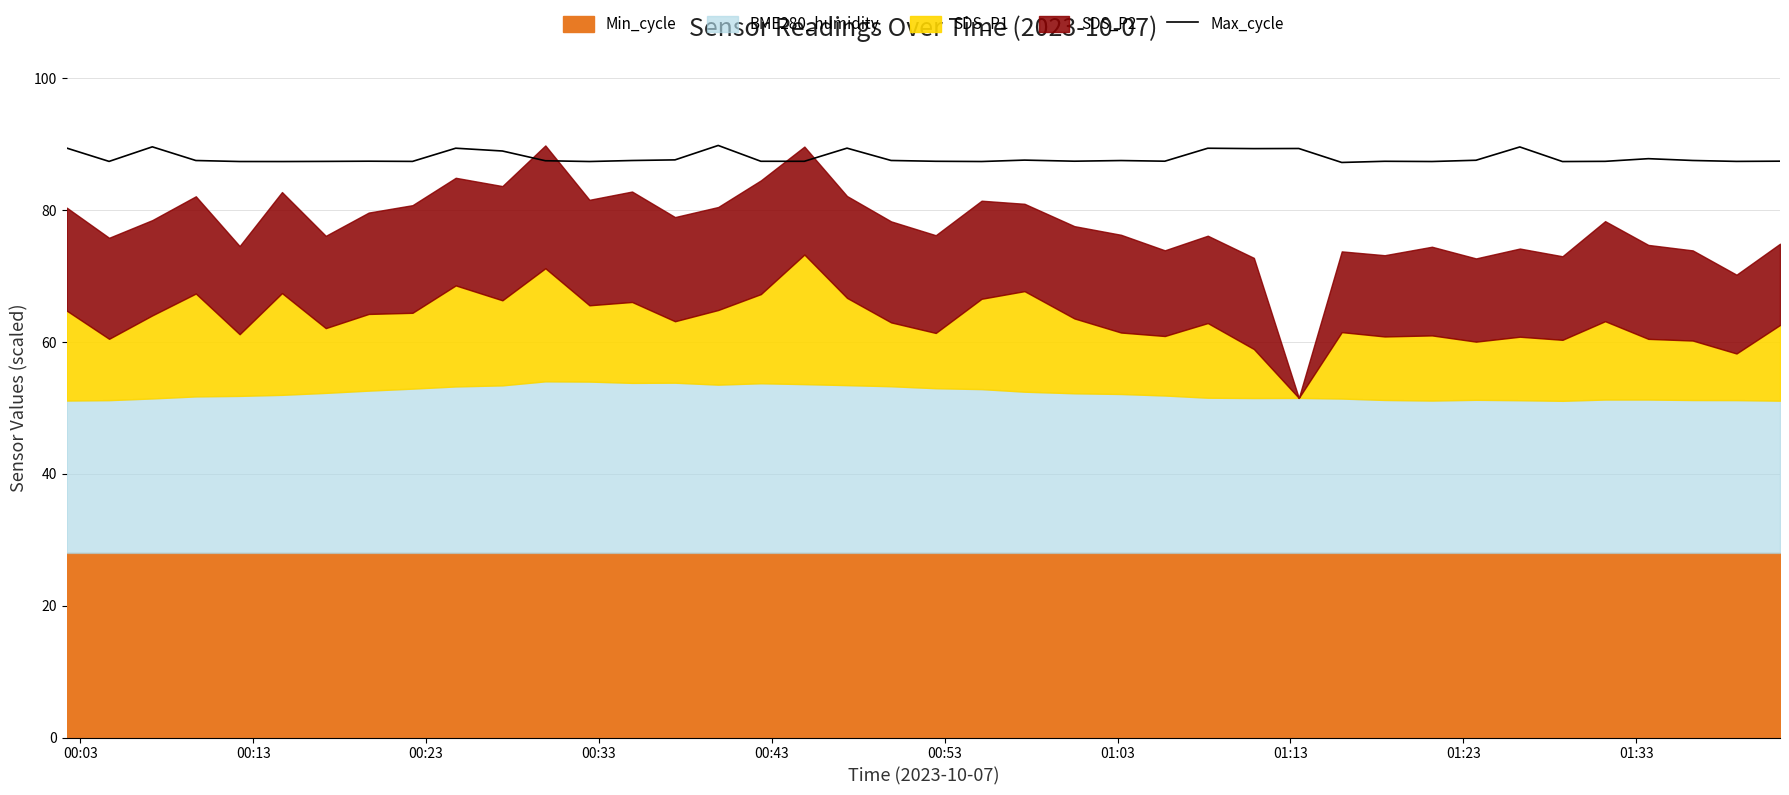

Does the chart have visible grid lines?

Yes